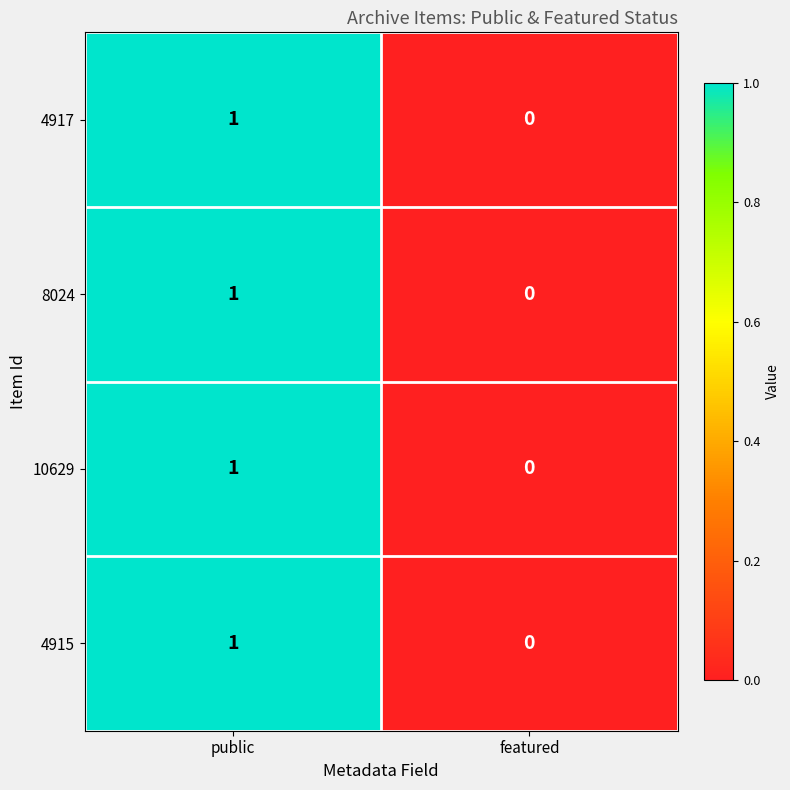

Which label corresponds to the largest value in the chart?

public